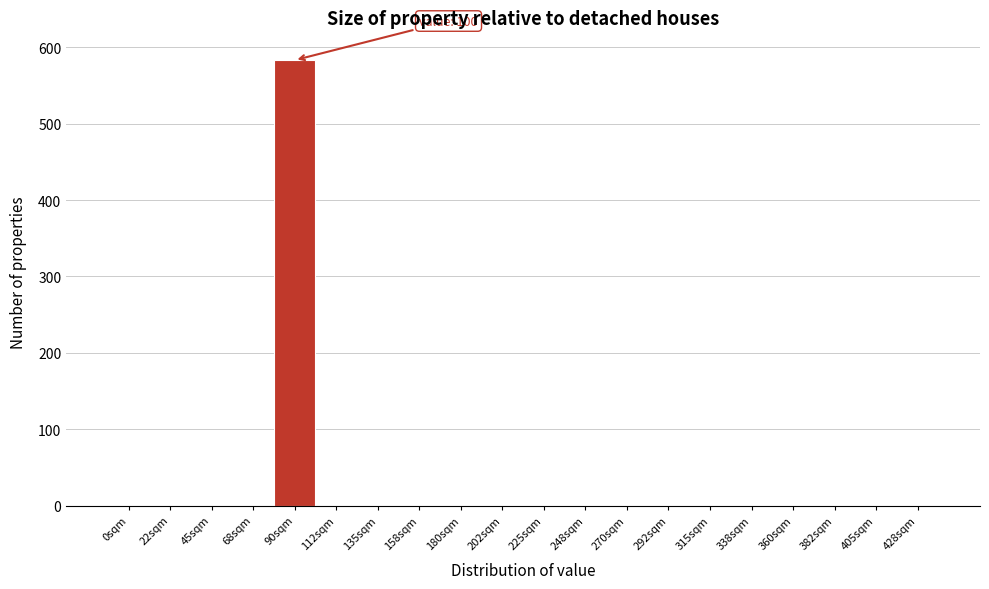

Reading left to right, extract all data points from this chart.

0sqm=0	22sqm=0	45sqm=0	68sqm=0	90sqm=583	112sqm=0	135sqm=0	158sqm=0	180sqm=0	202sqm=0	225sqm=0	248sqm=0	270sqm=0	292sqm=0	315sqm=0	338sqm=0	360sqm=0	382sqm=0	405sqm=0	428sqm=0